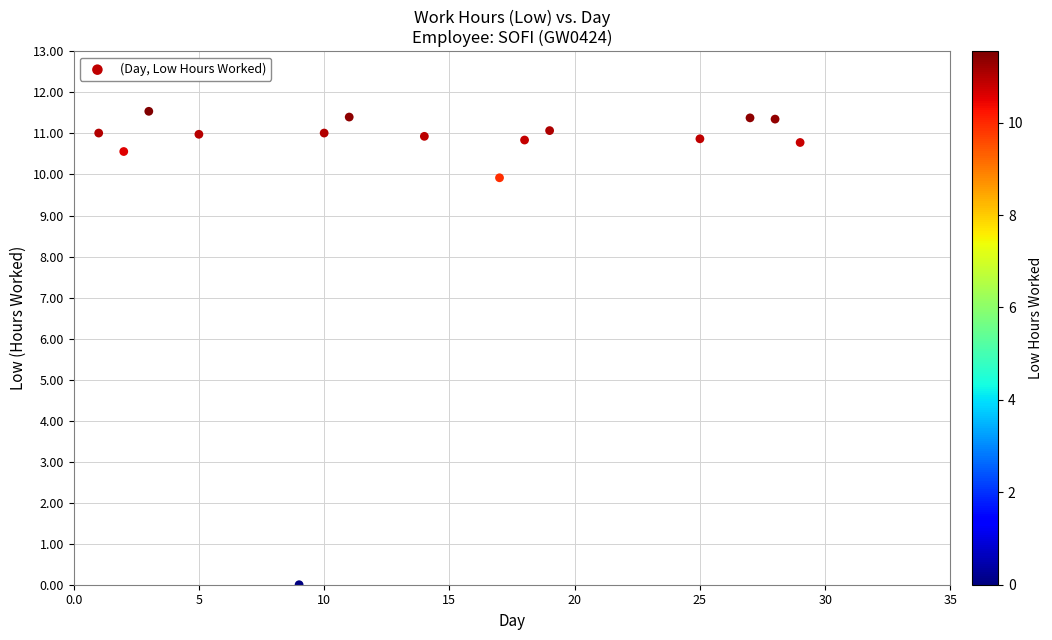

What is the range of Y values (max minus min)?

11.5